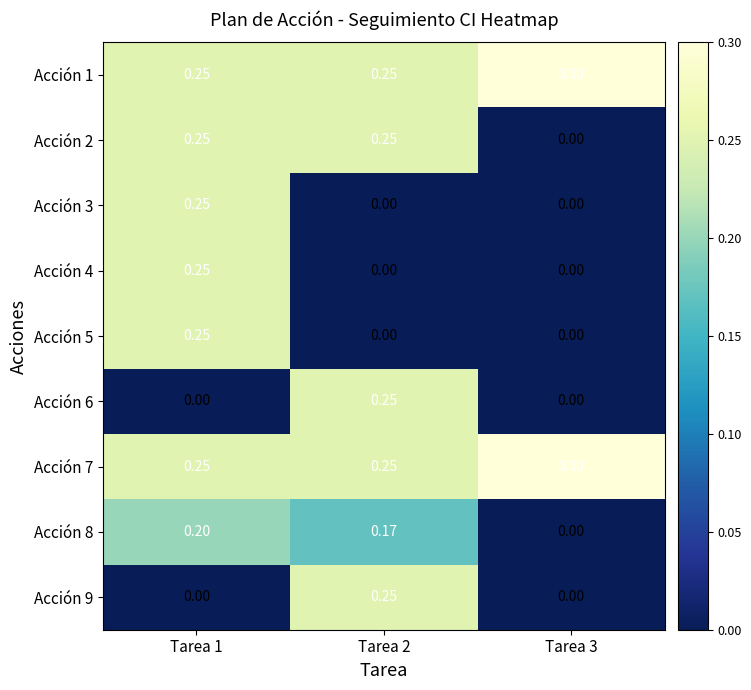

How many values in the Acción 3 series exceed 0?

1